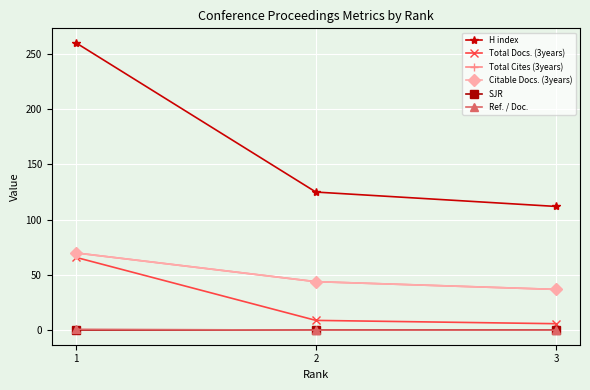

Read the Ref. / Doc. value at 2.

0.2